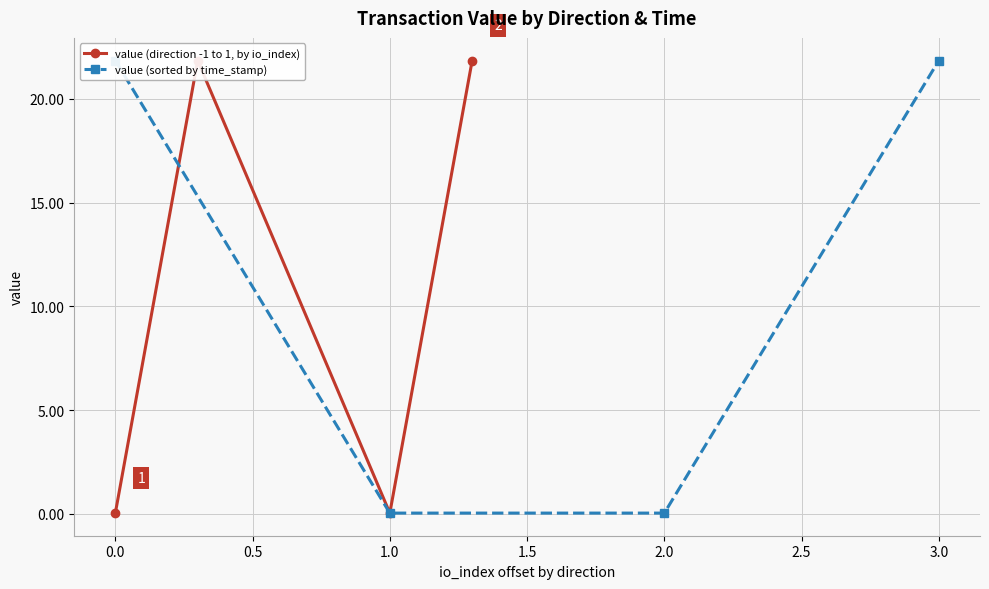

Reading left to right, what are all the values shown in this chart?

value (direction -1 to 1, by io_index): 0.0	21.8	0.0	21.8
value (sorted by time_stamp): 21.8	0.0	0.0	21.8